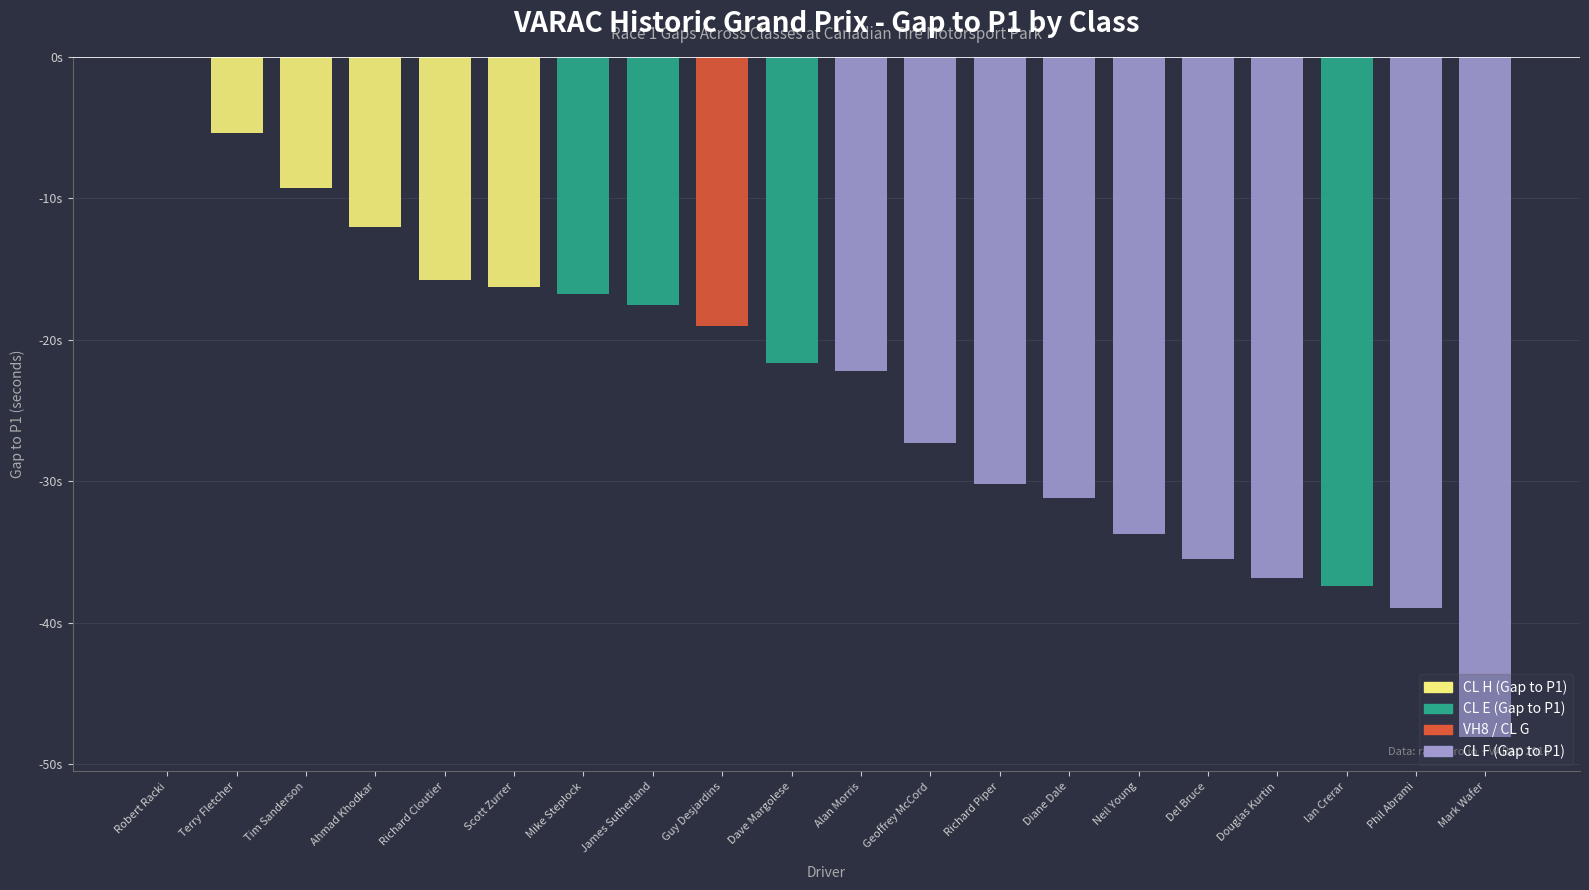

How many categories are shown in the chart?

20